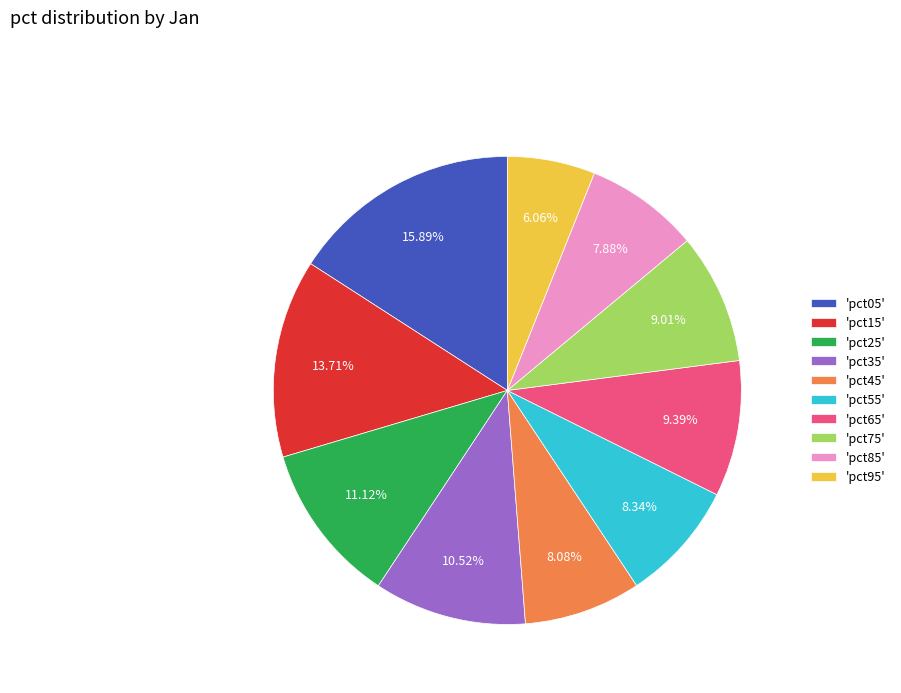

How many slices are in this pie chart?

10